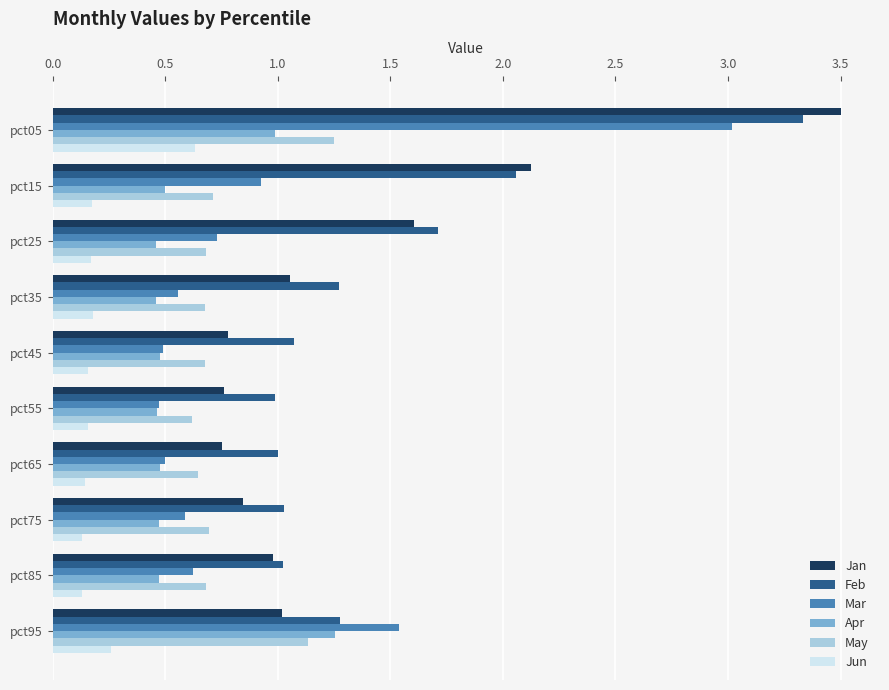

At how many categories does at least one series exceed 0?

10